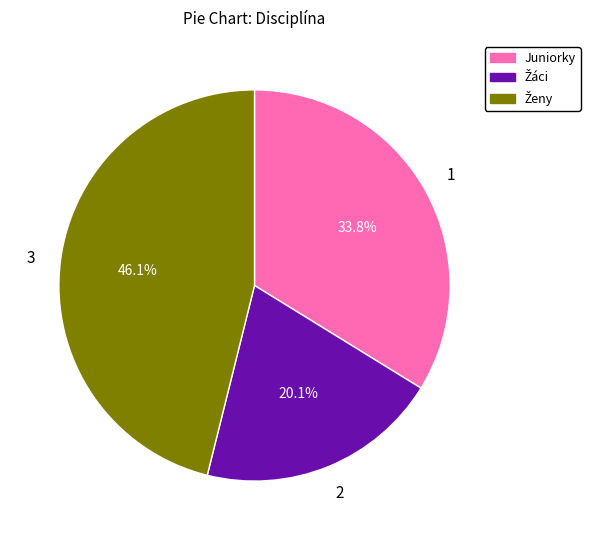

How many segments does this pie chart have?

3